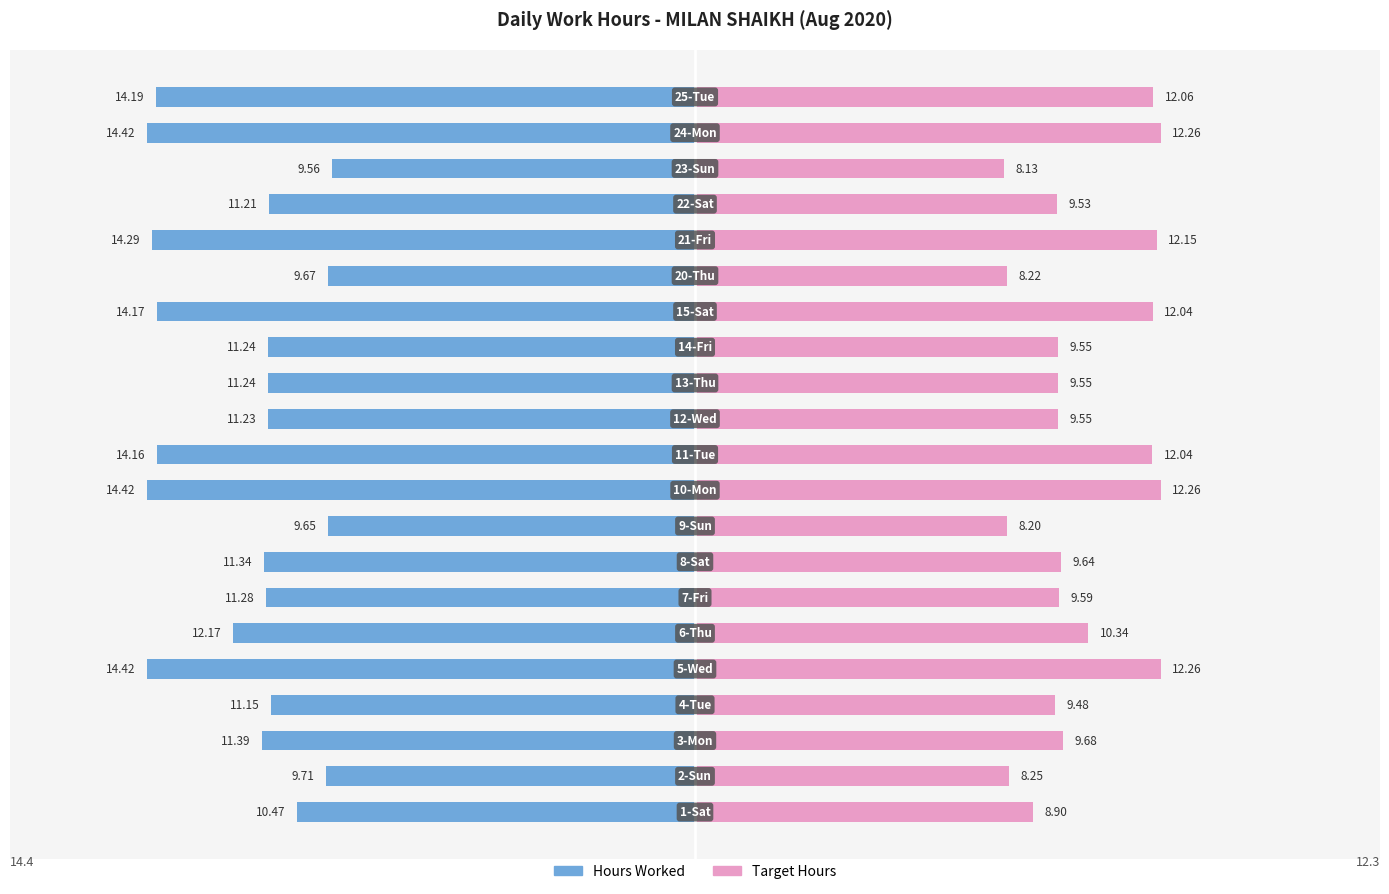

What is the difference between the maximum and minimum values in the Target Hours series?

4.1